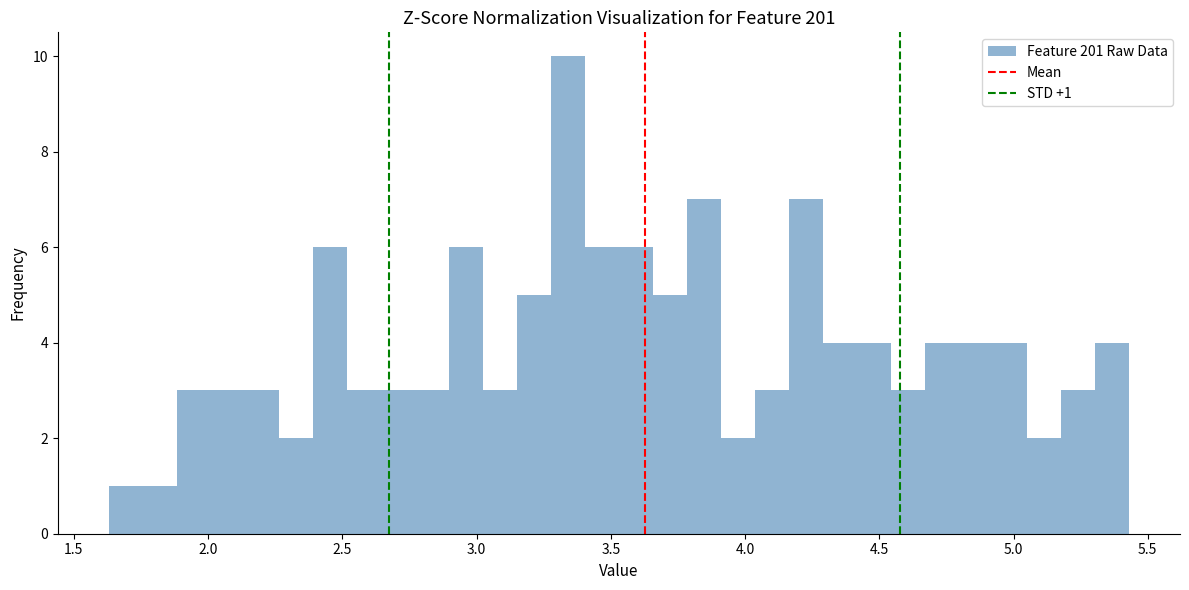

Read against the x-axis, roughly where is the centre of the tallest bar?

3.35